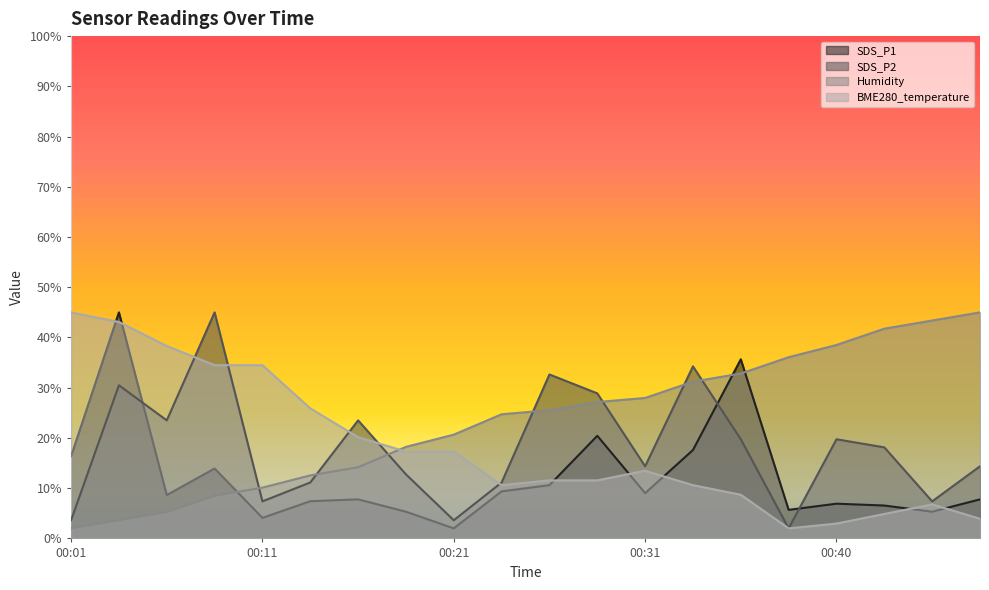

What is the highest value of the Humidity series?

45.0